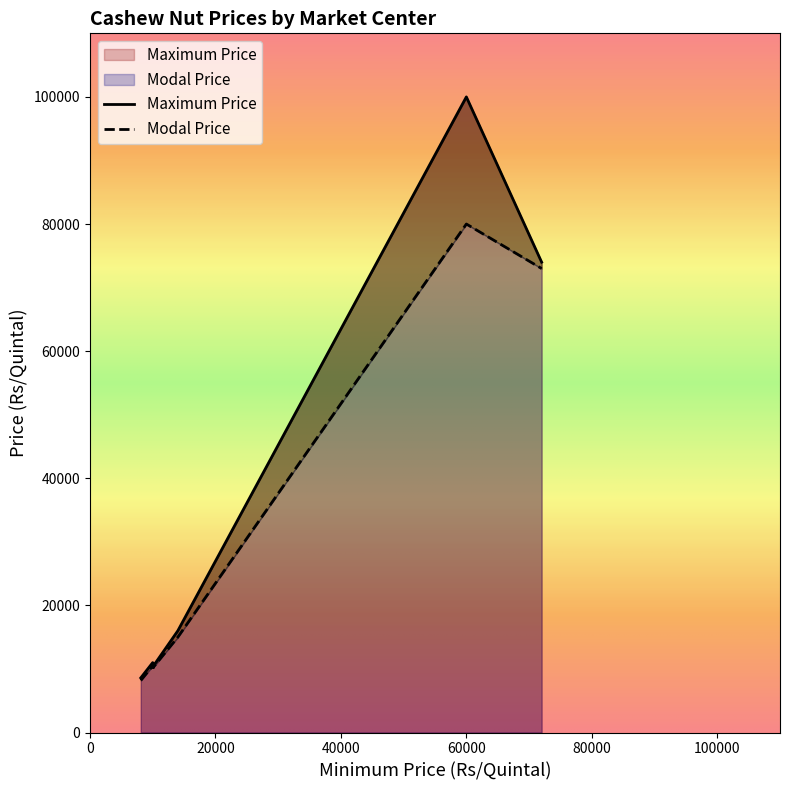

Count the number of data series in this chart.

2